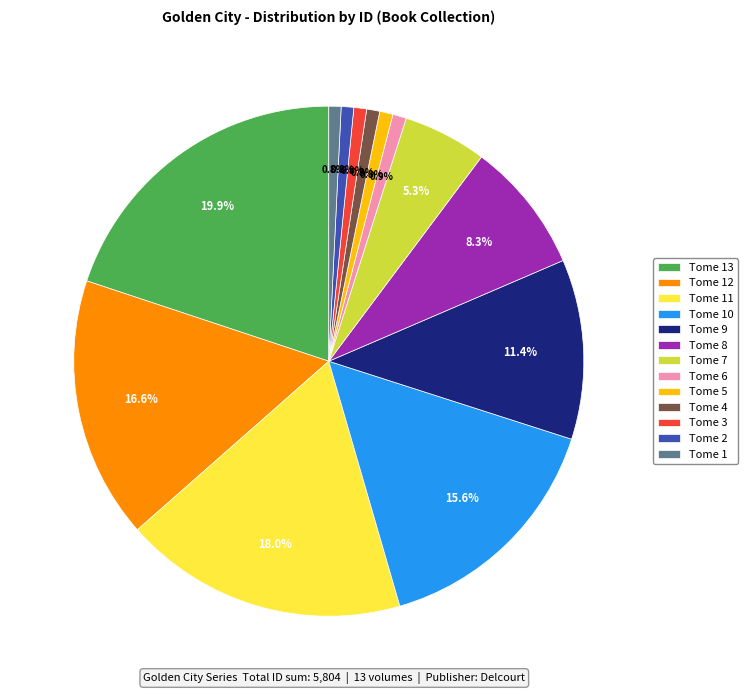

How many segments does this pie chart have?

13